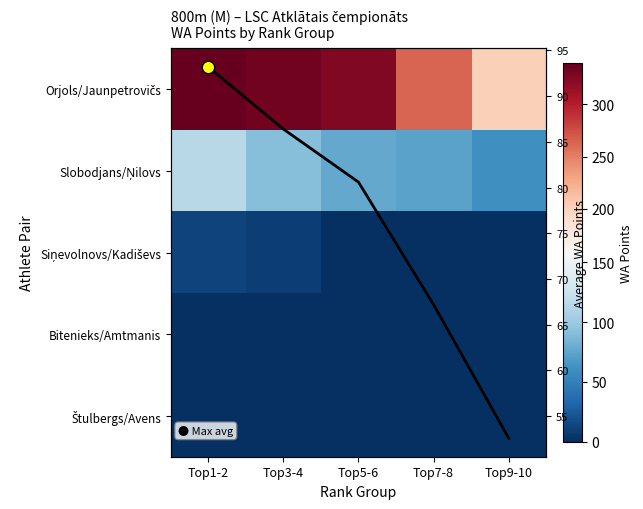

Which category has the highest value across all series?

Top1-2